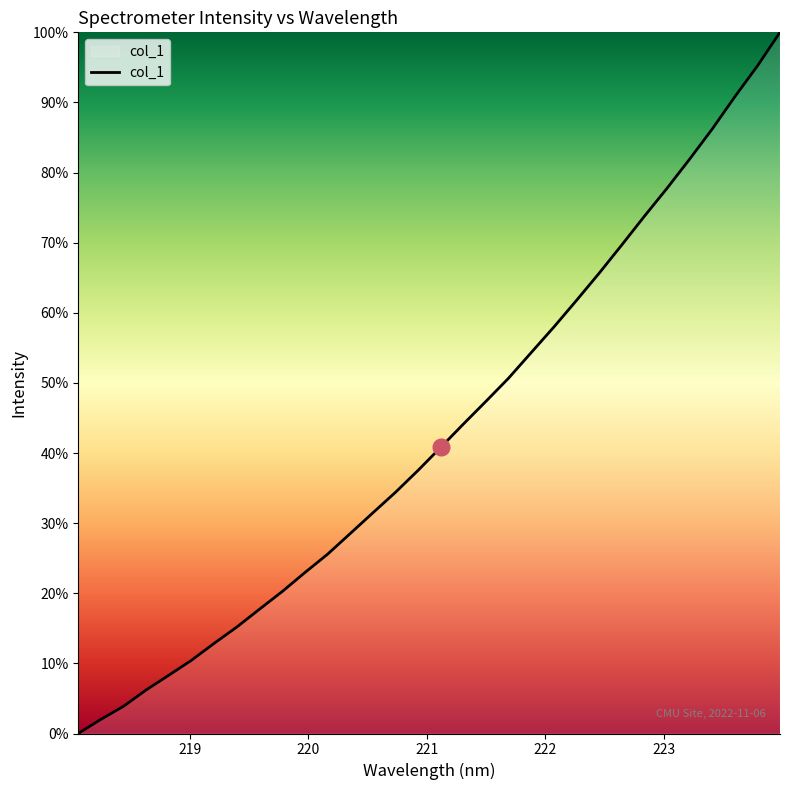

True or false: the data has more than 2 interior local peaks.

False